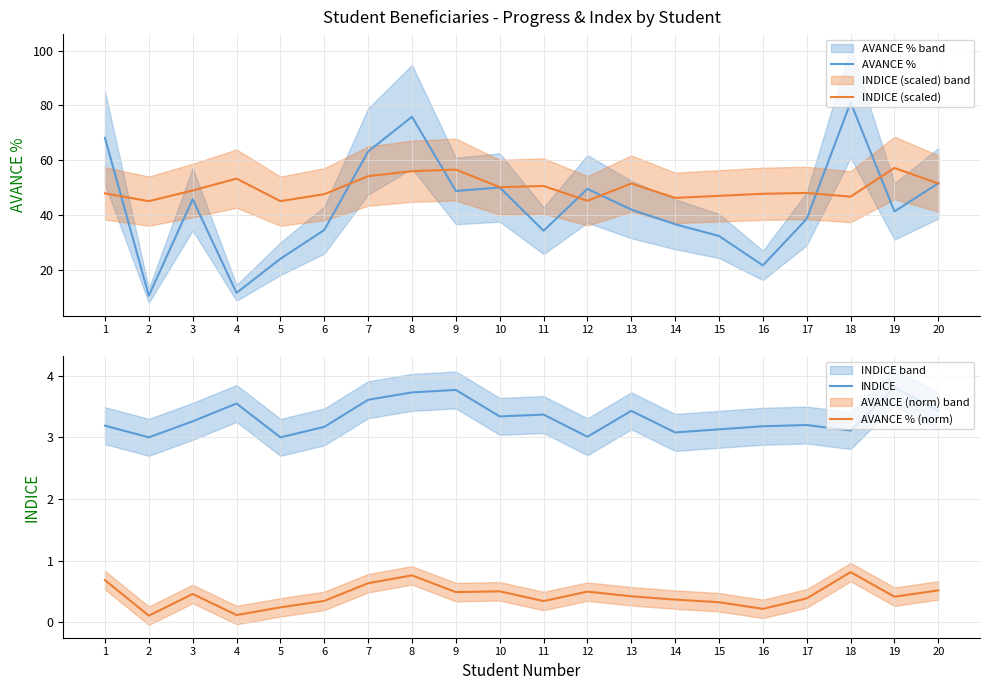

What is the sum of the INDICE (scaled) values at 10 and 8?

106.0